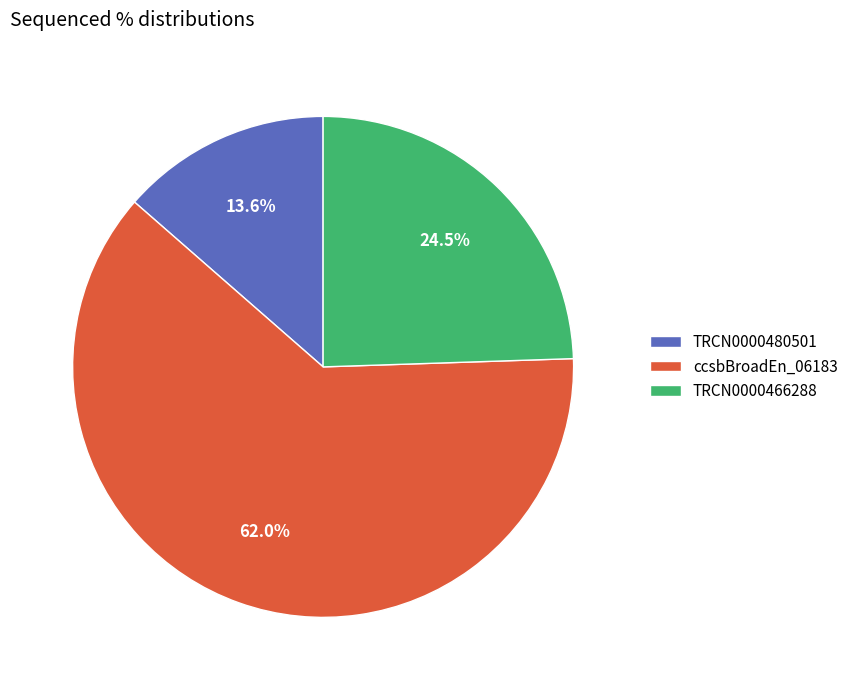

To the nearest percent, what portion does TRCN0000480501 represent?

14%